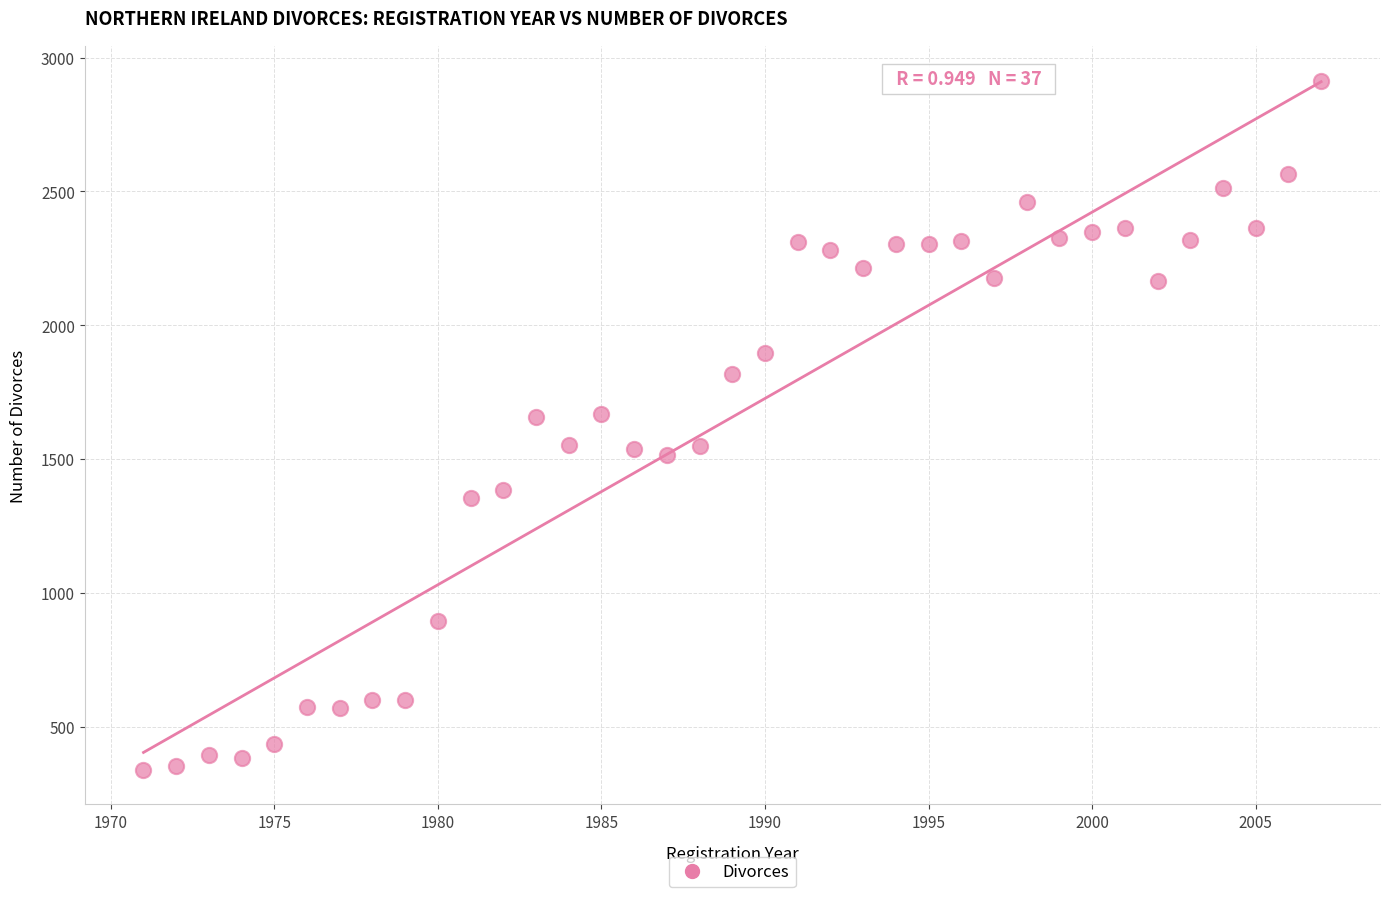

What is the range of Y values (max minus min)?

2574